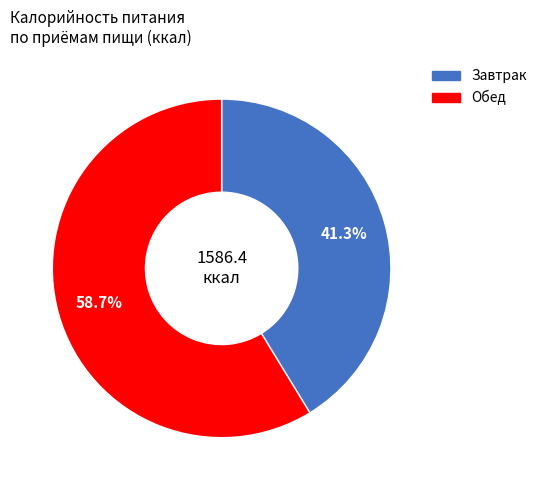

What is the smallest slice in the pie chart?

Завтрак